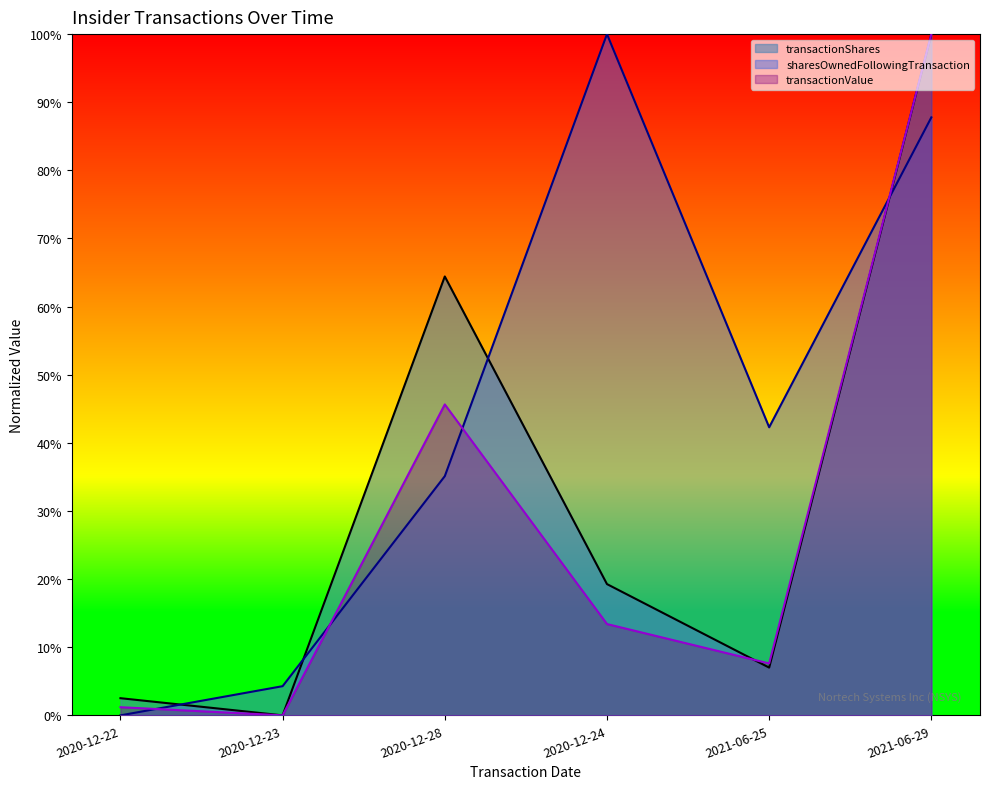

Reading left to right, what are all the values shown in this chart?

transactionShares: 2020-12-22=2.5	2020-12-23=0.0	2020-12-28=64.4	2020-12-24=19.3	2021-06-25=7.0	2021-06-29=100.0
transactionValue: 2020-12-22=1.2	2020-12-23=0.0	2020-12-28=45.6	2020-12-24=13.4	2021-06-25=7.6	2021-06-29=100.0
sharesOwnedFollowingTransaction: 2020-12-22=0.0	2020-12-23=4.3	2020-12-28=35.1	2020-12-24=100.0	2021-06-25=42.3	2021-06-29=87.8